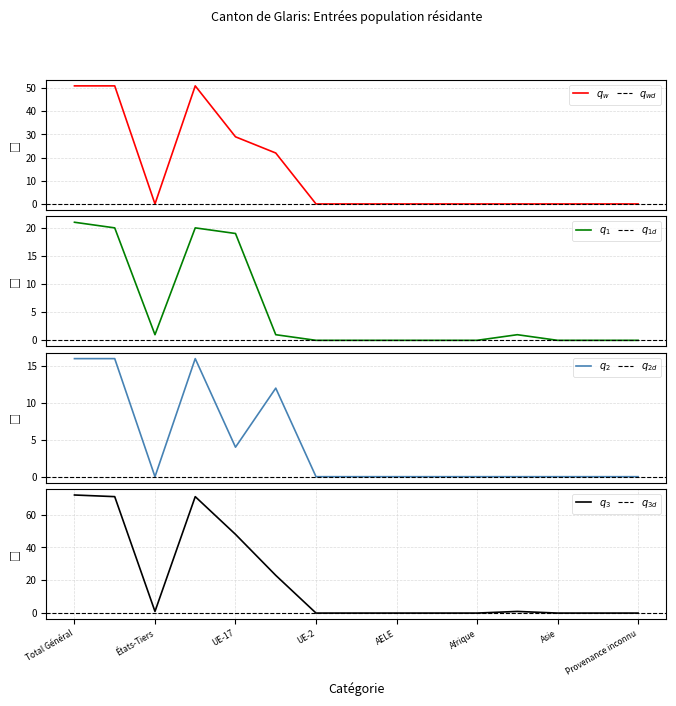

The value of Prestataires de services <= 4 mois (Total) at Autres pays de l'Europe is 0. True or false?

True